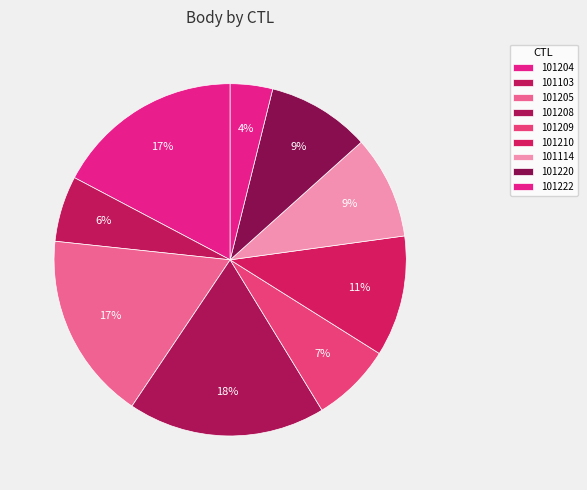

The 101222 slice represents 4% of the pie. True or false?

True